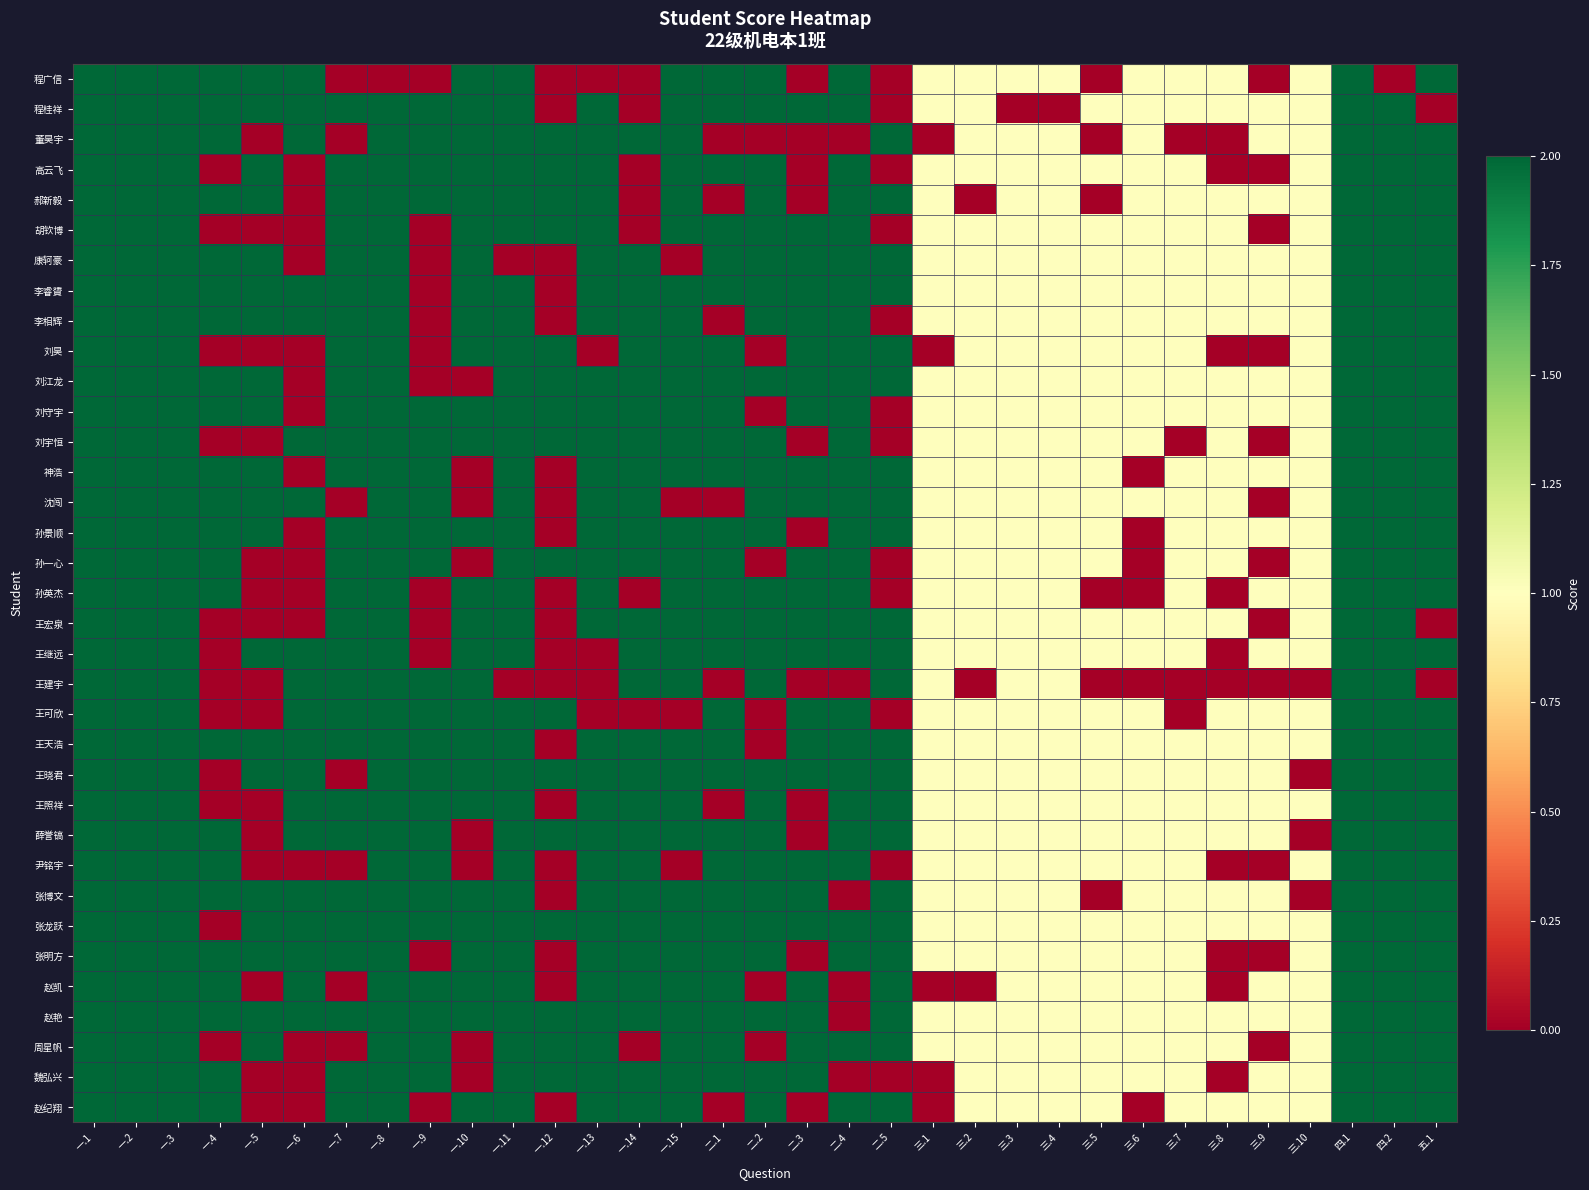

How many categories are shown in the chart?

33